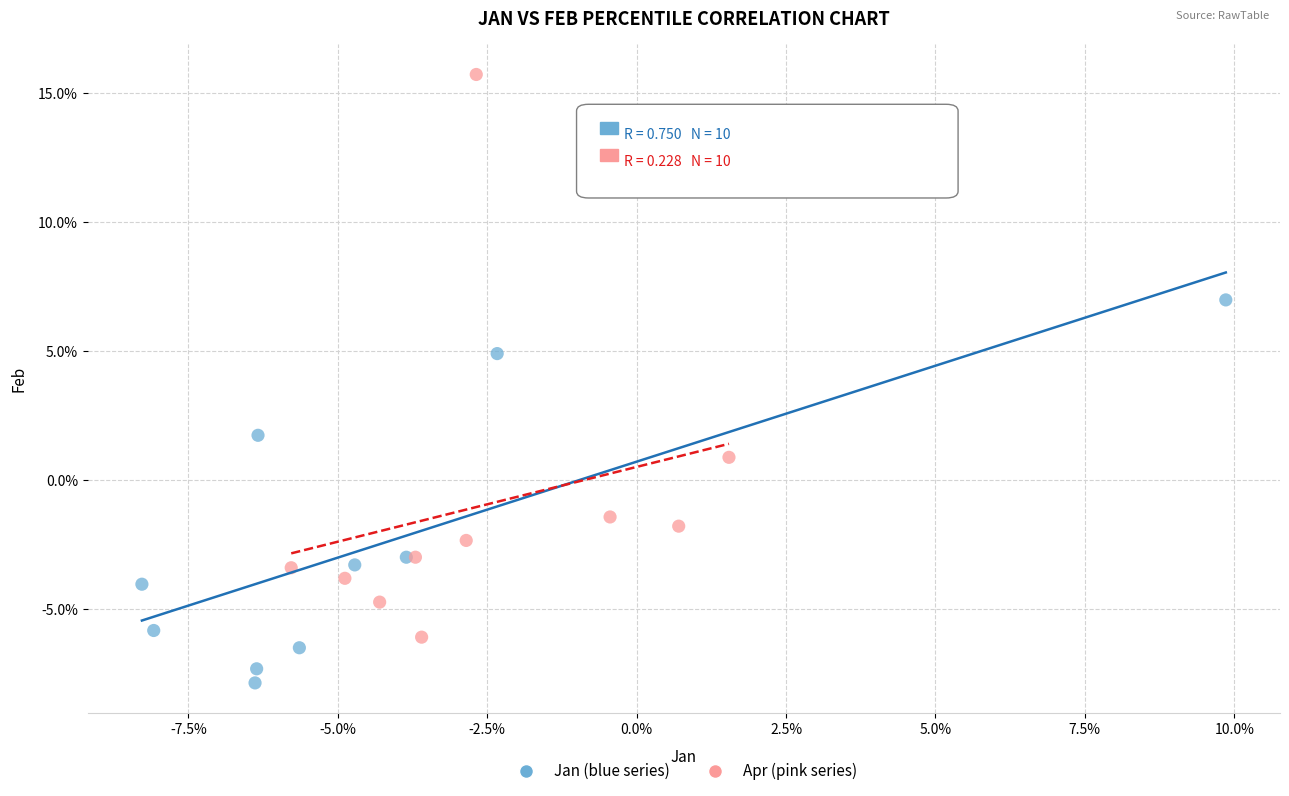

Which series contains the highest Y value?

Apr (pink series)